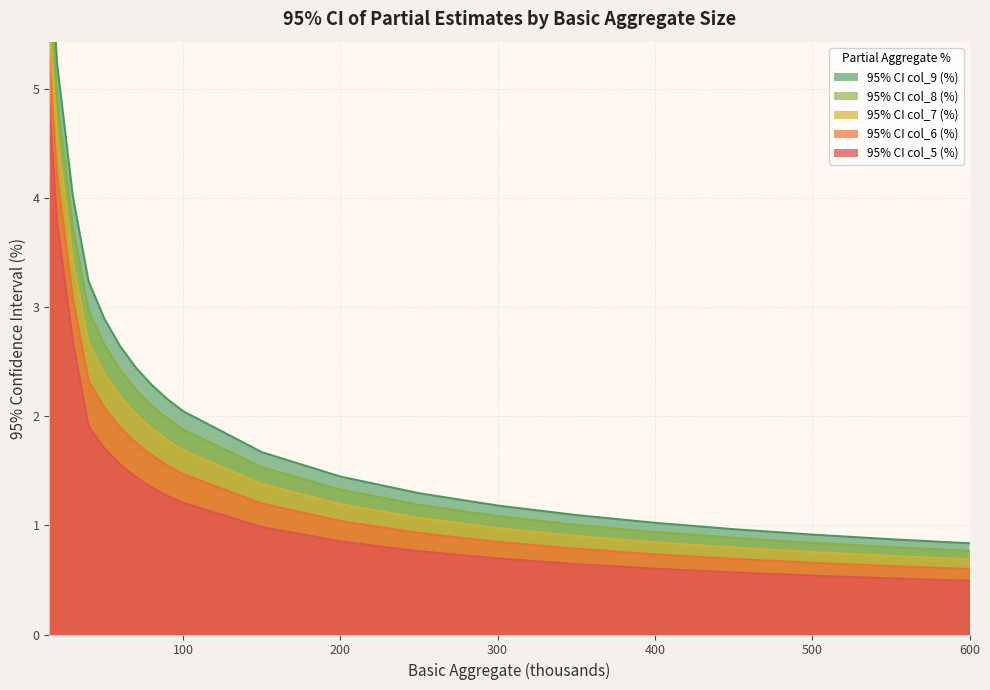

Reading left to right, transcribe all the data shown in this chart.

95% CI col_5 (%): 15=4.8	20=3.8	30=2.7	40=1.9	50=1.7	60=1.6	70=1.4	80=1.3	90=1.3	100=1.2	150=1.0	200=0.9	250=0.8	300=0.7	350=0.6	400=0.6	450=0.6	500=0.5	550=0.5	600=0.5
95% CI col_6 (%): 15=5.3	20=4.2	30=3.1	40=2.3	50=2.1	60=1.9	70=1.8	80=1.6	90=1.5	100=1.5	150=1.2	200=1.0	250=0.9	300=0.8	350=0.8	400=0.7	450=0.7	500=0.7	550=0.6	600=0.6
95% CI col_7 (%): 15=5.7	20=4.6	30=3.4	40=2.7	50=2.4	60=2.2	70=2.0	80=1.9	90=1.8	100=1.7	150=1.4	200=1.2	250=1.1	300=1.0	350=0.9	400=0.8	450=0.8	500=0.8	550=0.7	600=0.7
95% CI col_8 (%): 15=6.0	20=4.9	30=3.7	40=3.0	50=2.7	60=2.4	70=2.2	80=2.1	90=2.0	100=1.9	150=1.5	200=1.3	250=1.2	300=1.1	350=1.0	400=0.9	450=0.9	500=0.8	550=0.8	600=0.8
95% CI col_9 (%): 15=6.4	20=5.2	30=4.0	40=3.2	50=2.9	60=2.6	70=2.4	80=2.3	90=2.2	100=2.0	150=1.7	200=1.4	250=1.3	300=1.2	350=1.1	400=1.0	450=1.0	500=0.9	550=0.9	600=0.8